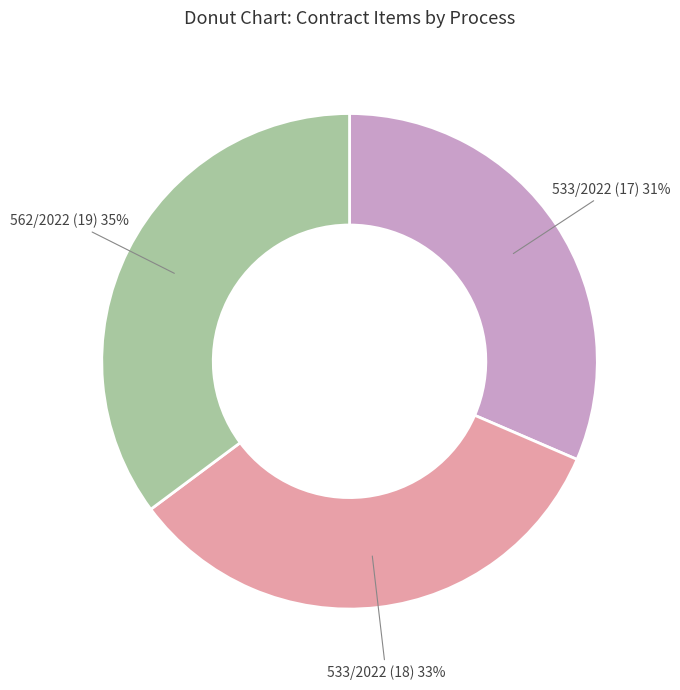

Do 533/2022 (18) and 562/2022 (19) together represent more than half of the pie?

Yes